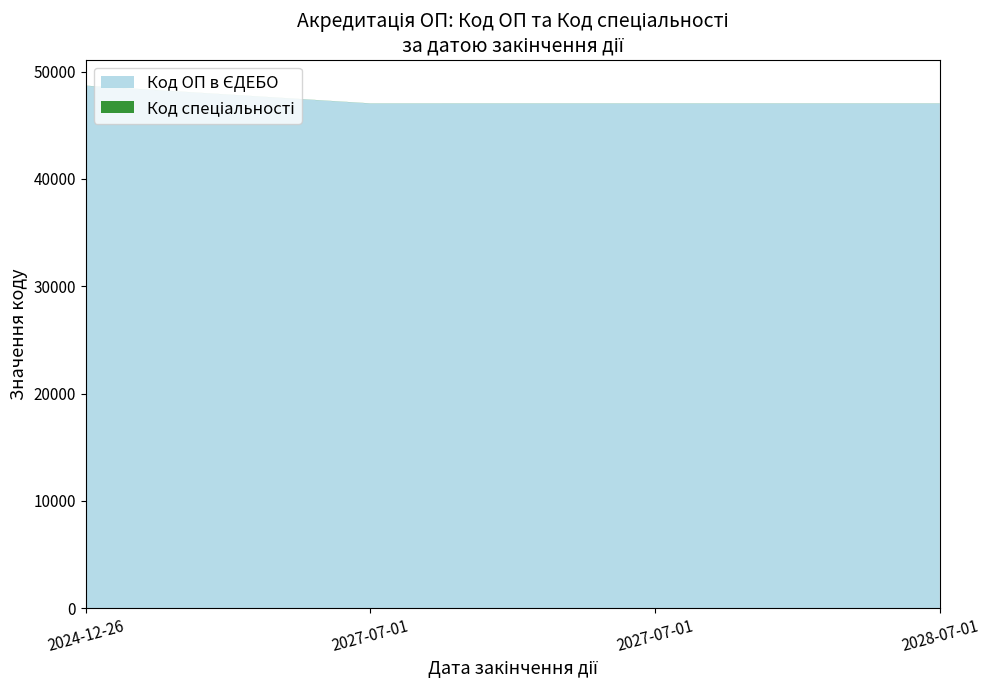

Reading left to right, what are all the values shown in this chart?

Код ОП в ЄДЕБО: 2024-12-26=48690	2027-07-01=47040	2027-07-01=47043	2028-07-01=47044
Код спеціальності: 2024-12-26=11	2027-07-01=11	2027-07-01=11	2028-07-01=11